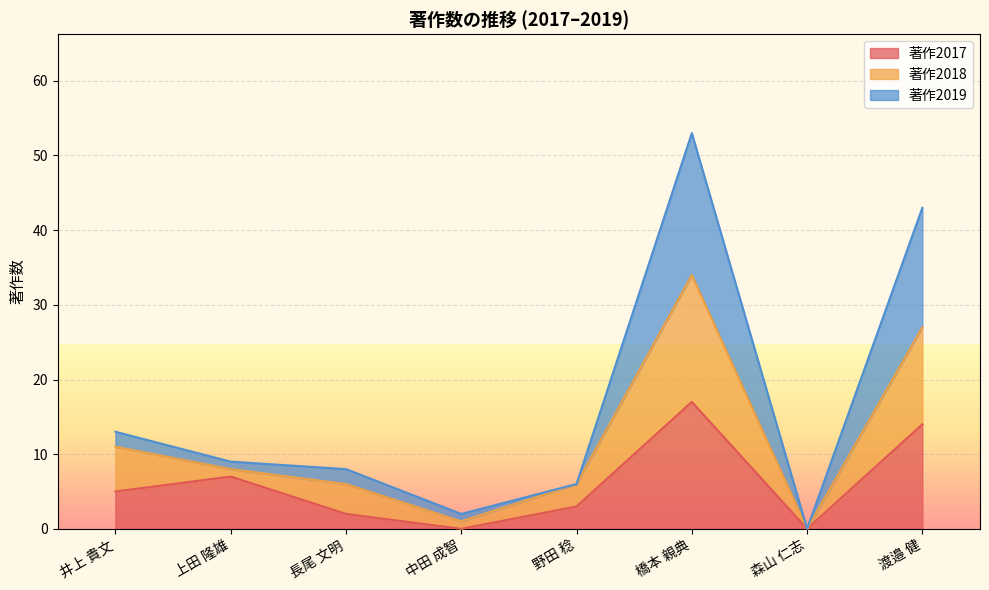

How many data points does each series have?

8